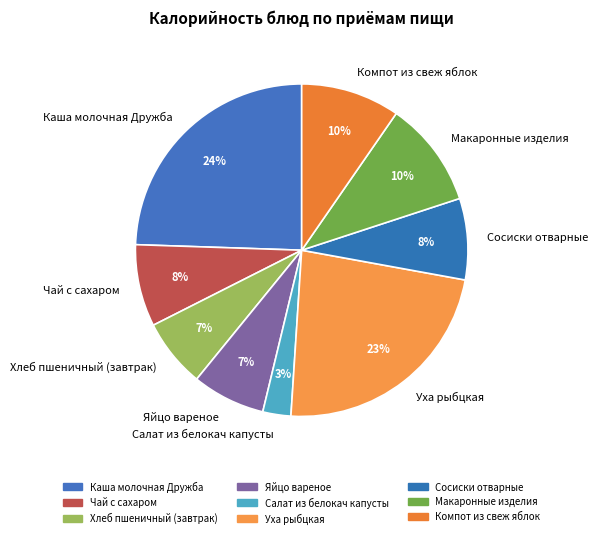

To the nearest percent, what is the average slice percentage?

11%